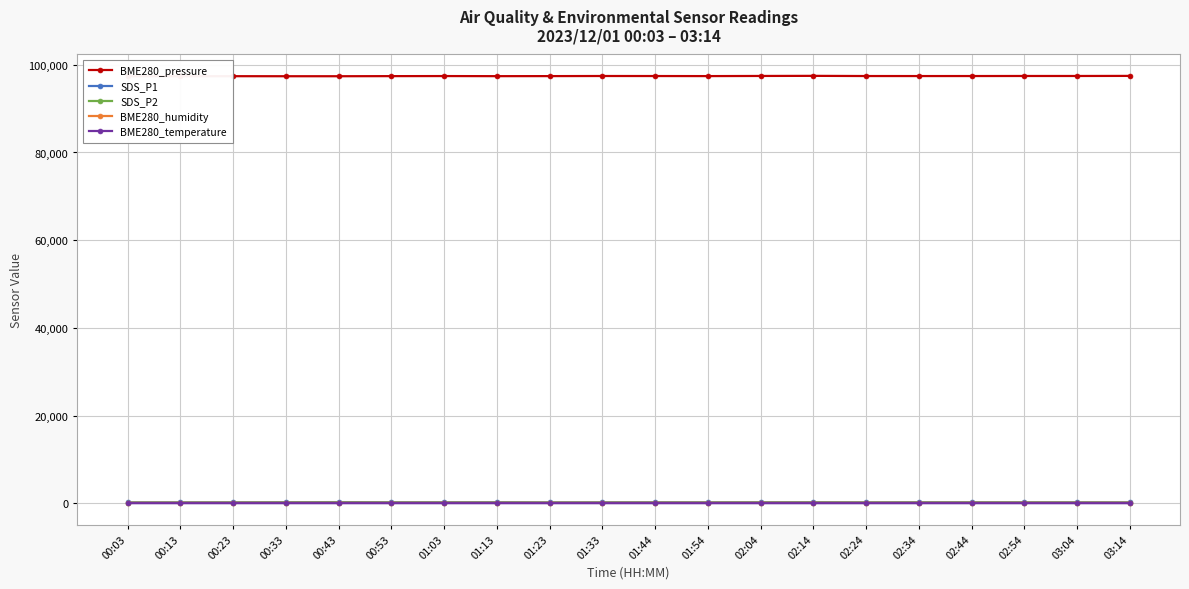

What is the total value across all series at 03:04?

97855.9